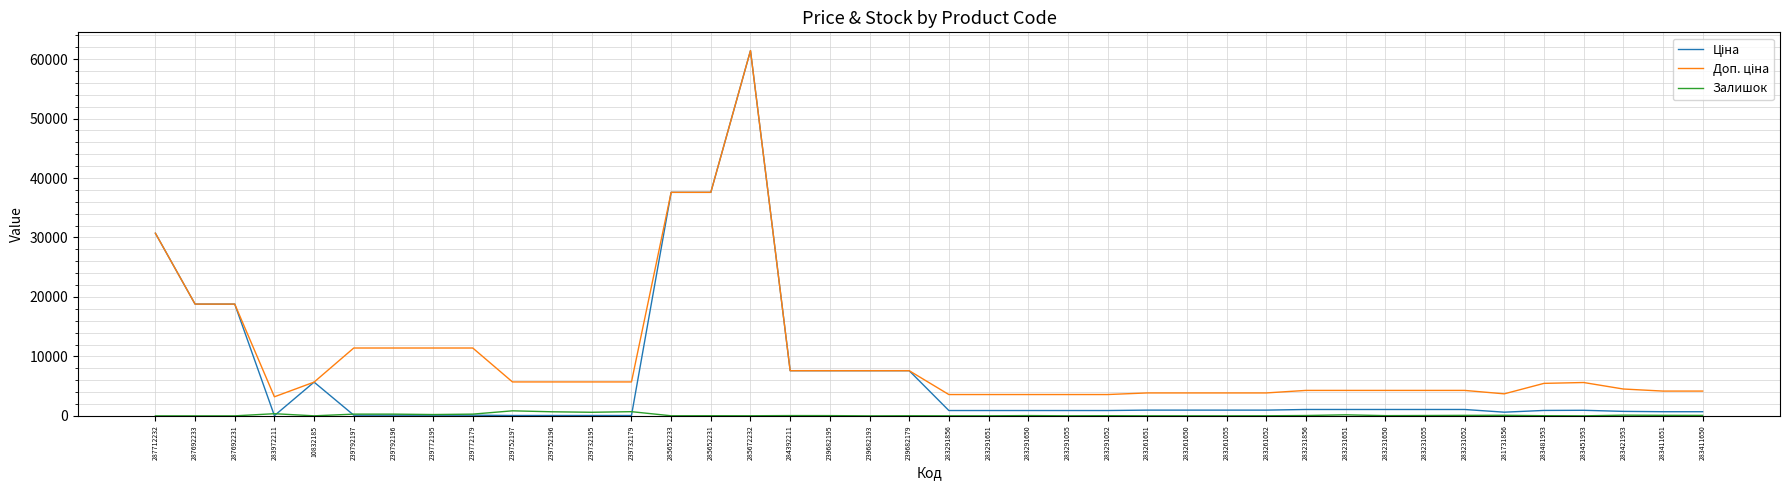

At which category is the sum across all series the highest?

285672232